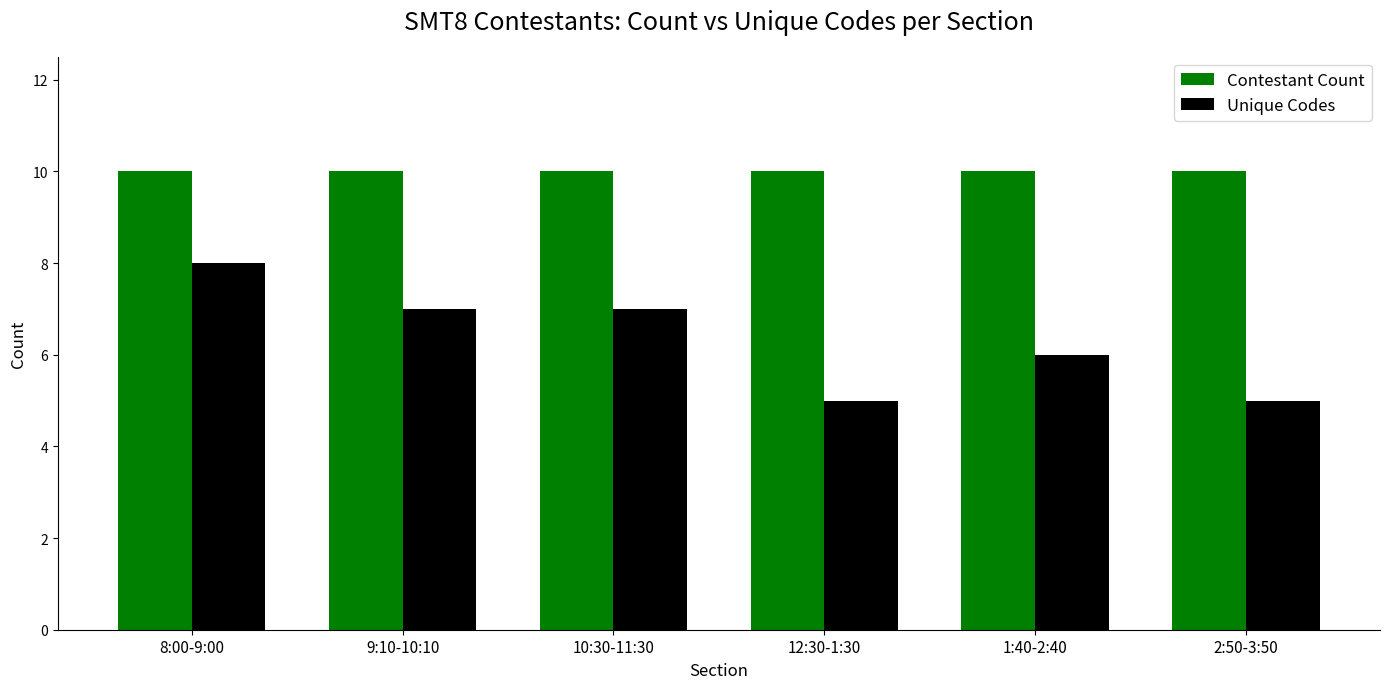

Reading left to right, list all the values displayed in this chart.

Contestant Count: 8:00-9:00=10	9:10-10:10=10	10:30-11:30=10	12:30-1:30=10	1:40-2:40=10	2:50-3:50=10
Unique Codes: 8:00-9:00=8	9:10-10:10=7	10:30-11:30=7	12:30-1:30=5	1:40-2:40=6	2:50-3:50=5